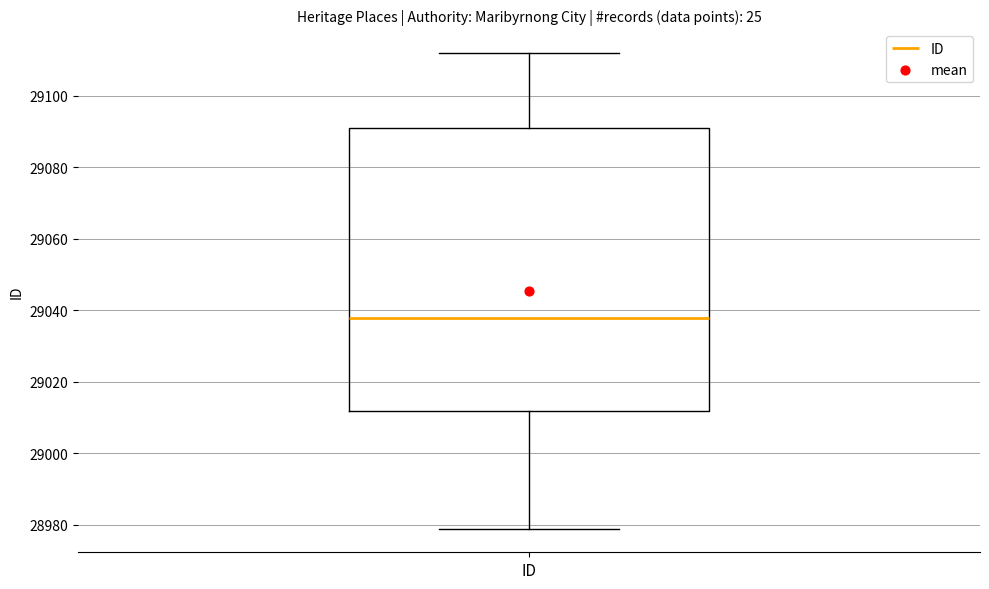

Where is the upper edge of the box for ID on the y-axis? The values are not printed on the chart, so give them approximately, as read against the axis.

29092